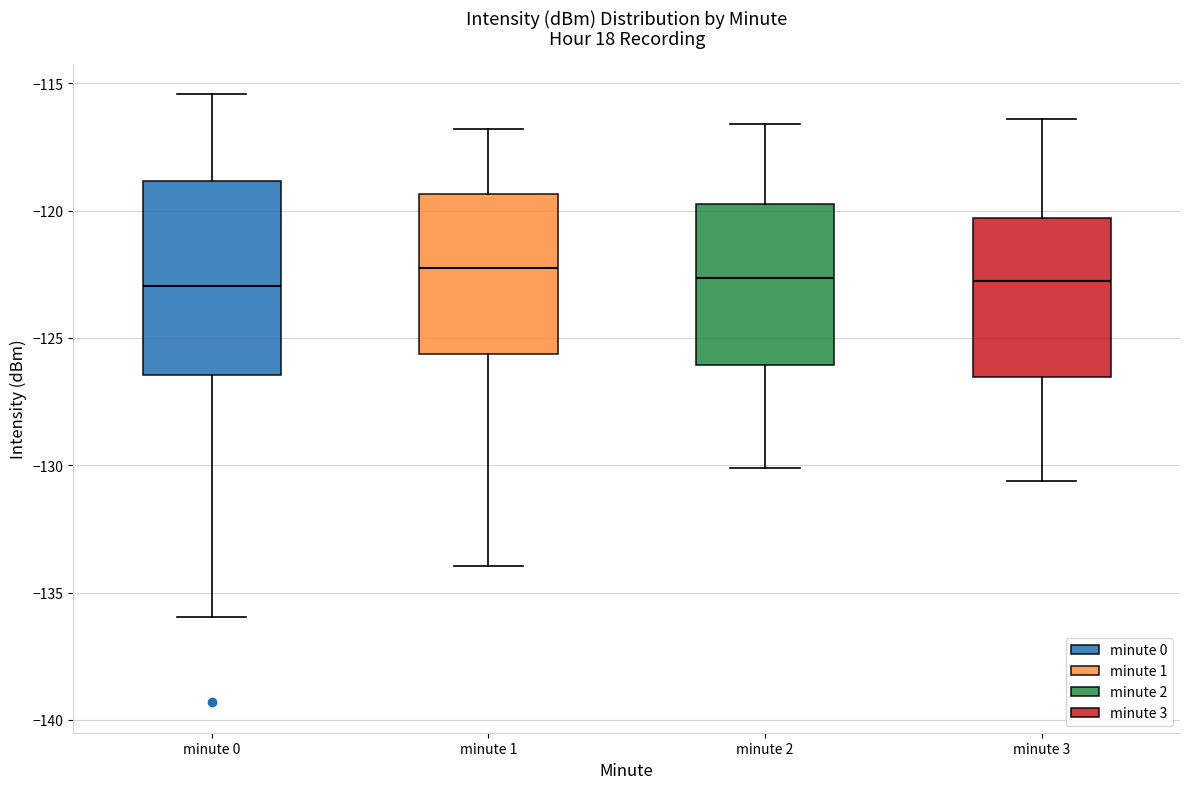

Reading left to right, read every box against the y-axis: the position of its median line, the range the box covers, and the ends of its whiskers. The values are not printed on the chart, so give them approximately, as read against the axis.

minute 0: median -123.0, box -126.5 to -119.0, whiskers -136.0 to -115.5
minute 1: median -122.5, box -125.5 to -119.5, whiskers -134.0 to -117.0
minute 2: median -122.5, box -126.0 to -119.5, whiskers -130.0 to -116.5
minute 3: median -122.5, box -126.5 to -120.5, whiskers -130.5 to -116.5